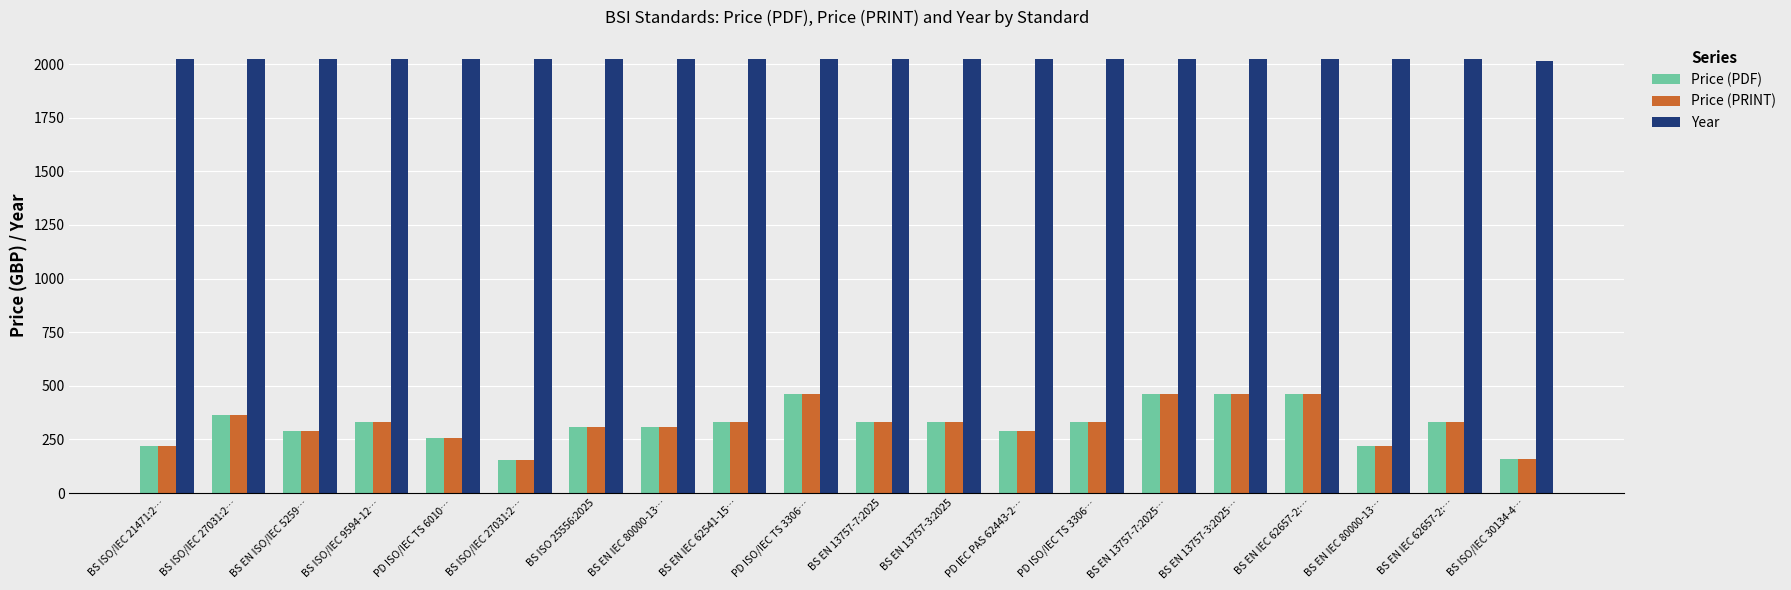

Reading left to right, extract all data points from this chart.

Price (PDF): 220	362	290	330	258	155	306	308	330	462	330	330	290	330	462	462	462	220	330	158
Price (PRINT): 220	362	290	330	258	155	306	308	330	462	330	330	290	330	462	462	462	220	330	158
Year: 2025	2025	2025	2025	2025	2025	2025	2025	2025	2025	2025	2025	2025	2025	2025	2025	2025	2025	2025	2017